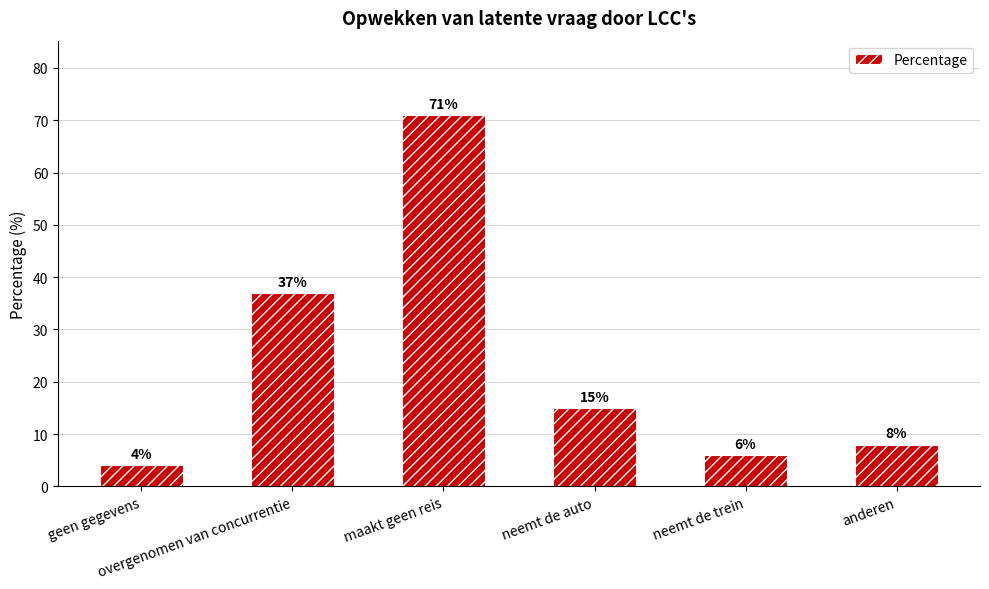

Are the bars horizontal?

No